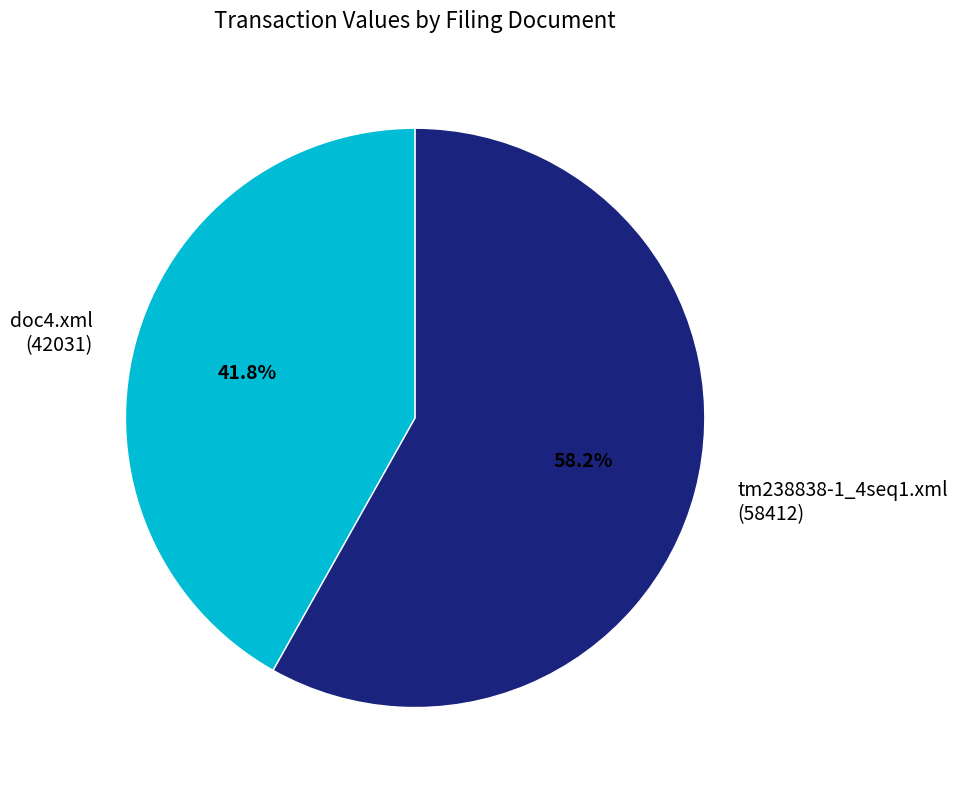

Which category accounts for the majority?

tm238838-1_4seq1.xml (58412)